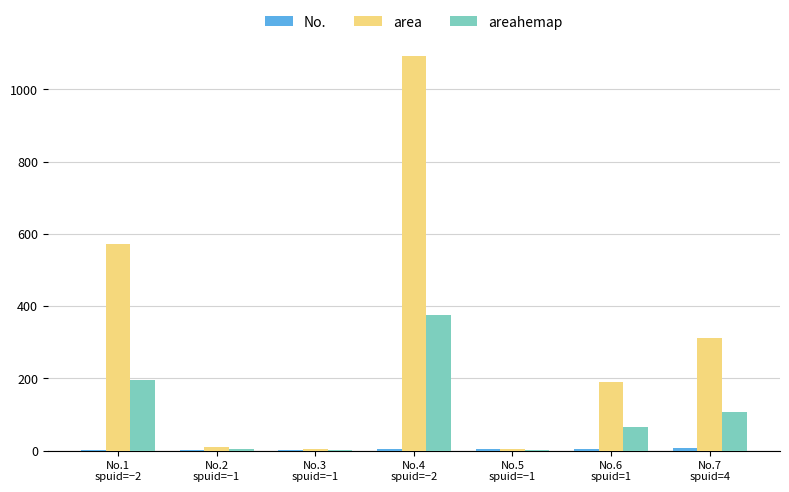

How many groups of bars are there?

7